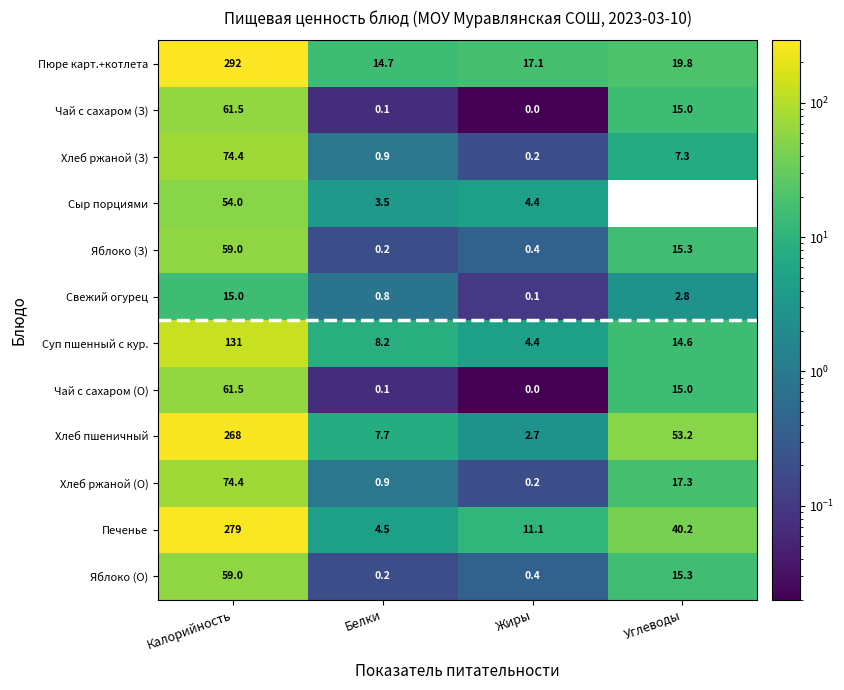

Rank the categories by Печенье value from highest to lowest.

Калорийность, Углеводы, Жиры, Белки